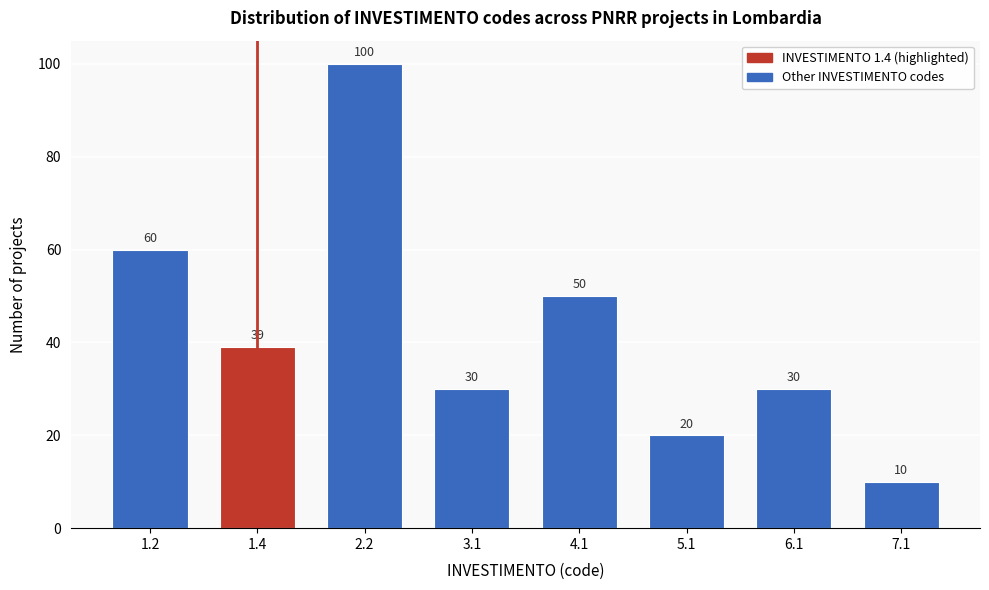

Reading left to right, extract all data points from this chart.

60	39	100	30	50	20	30	10